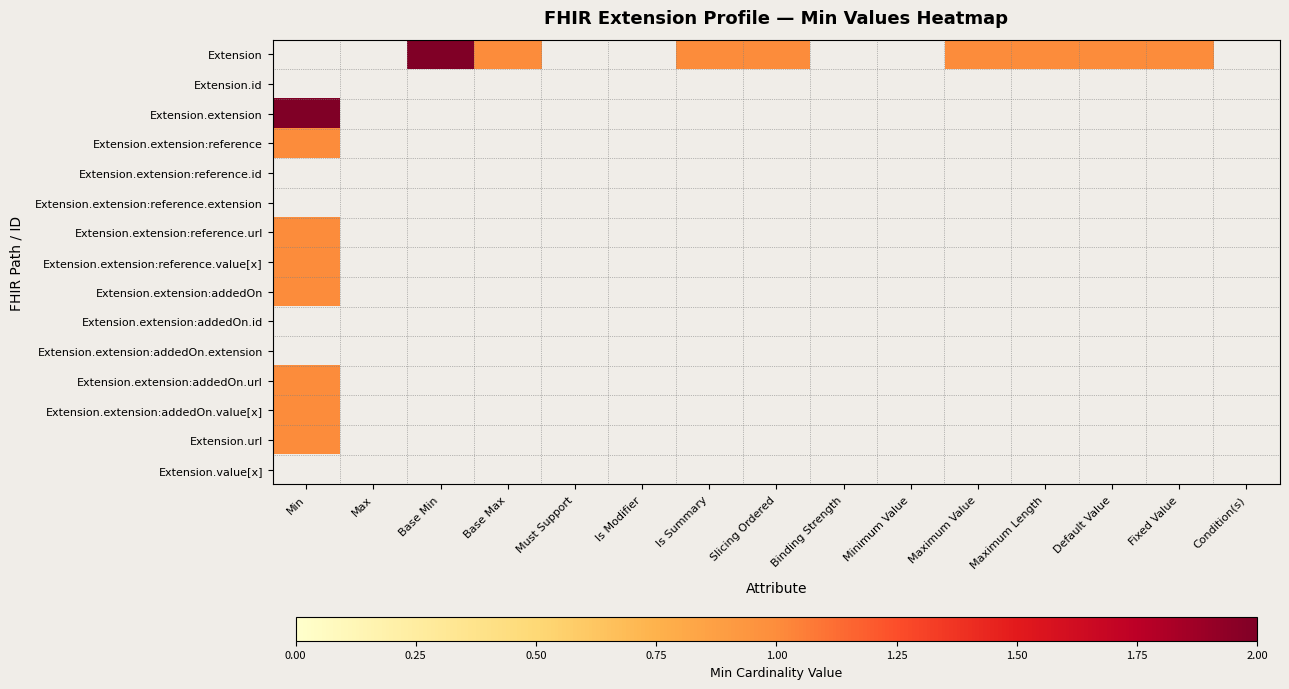

What is the difference between the highest and lowest values at Default Value?

1